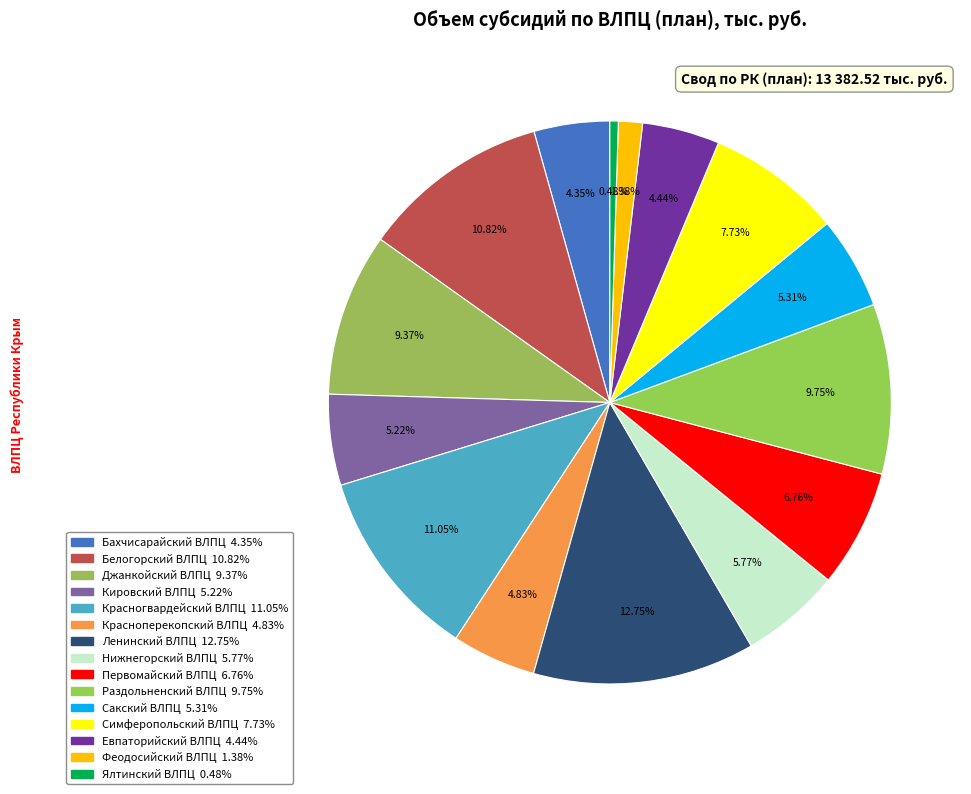

Which category has the biggest portion of the pie?

Ленинский ВЛПЦ